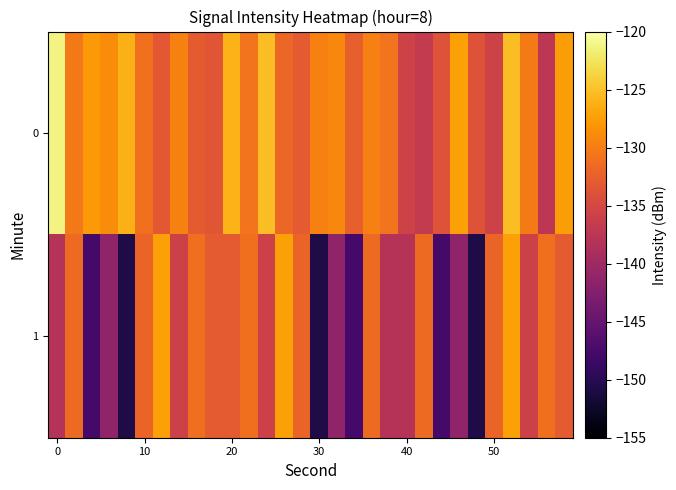

Rank the series by their average value, from lowest to highest.

1, 0